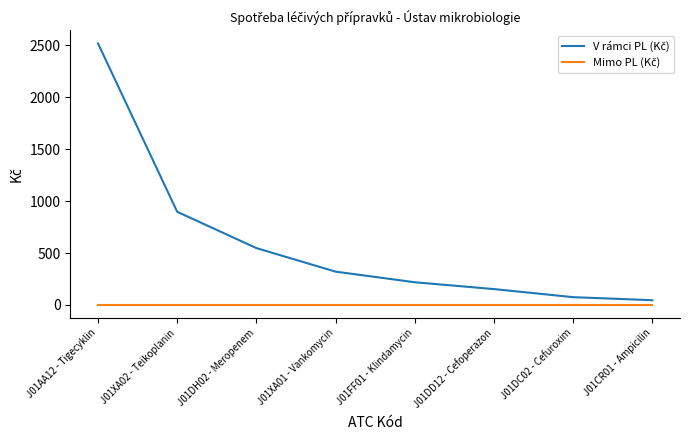

At which category is the sum across all series the highest?

J01AA12 - Tigecyklin